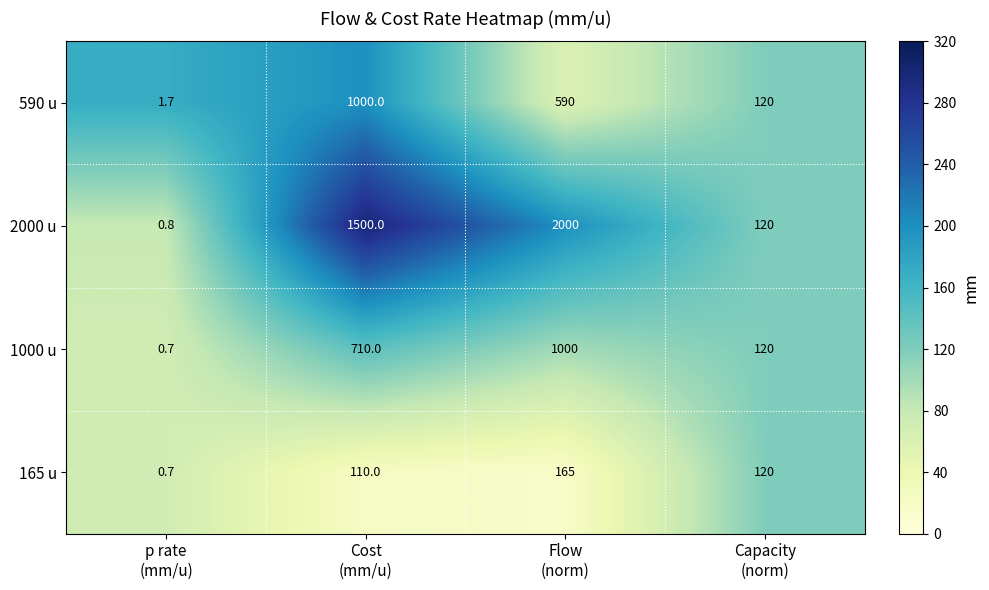

At which category does the chart reach its minimum across all series?

p rate
(mm/u)